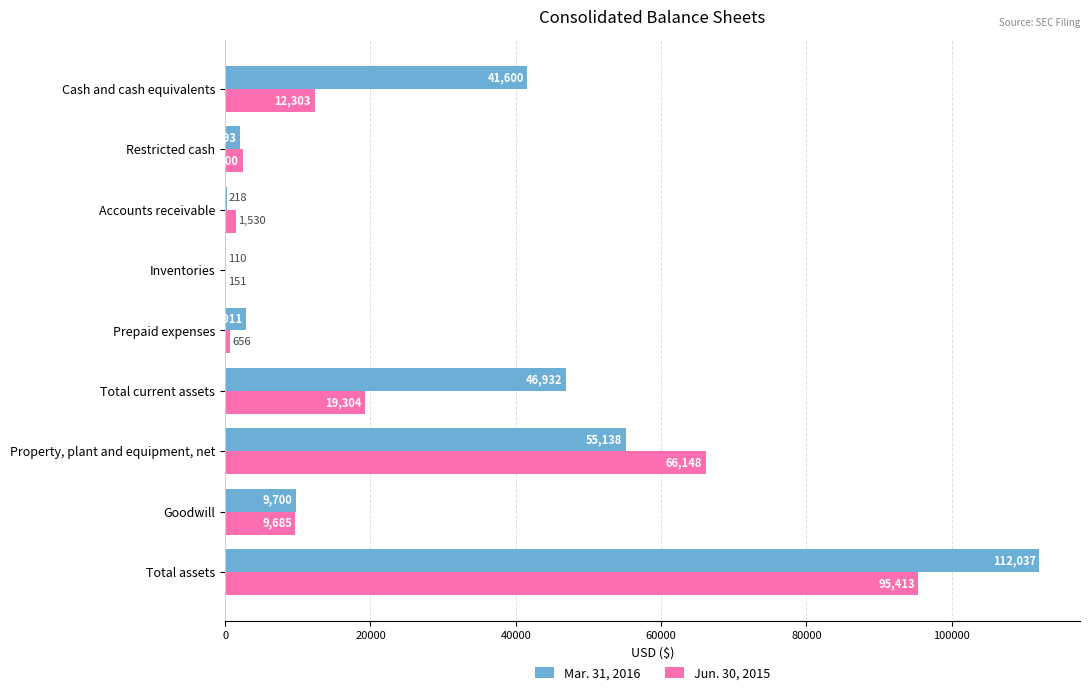

What is the approximate value of Jun. 30, 2015 at Property, plant and equipment, net, to the nearest 10?

66150